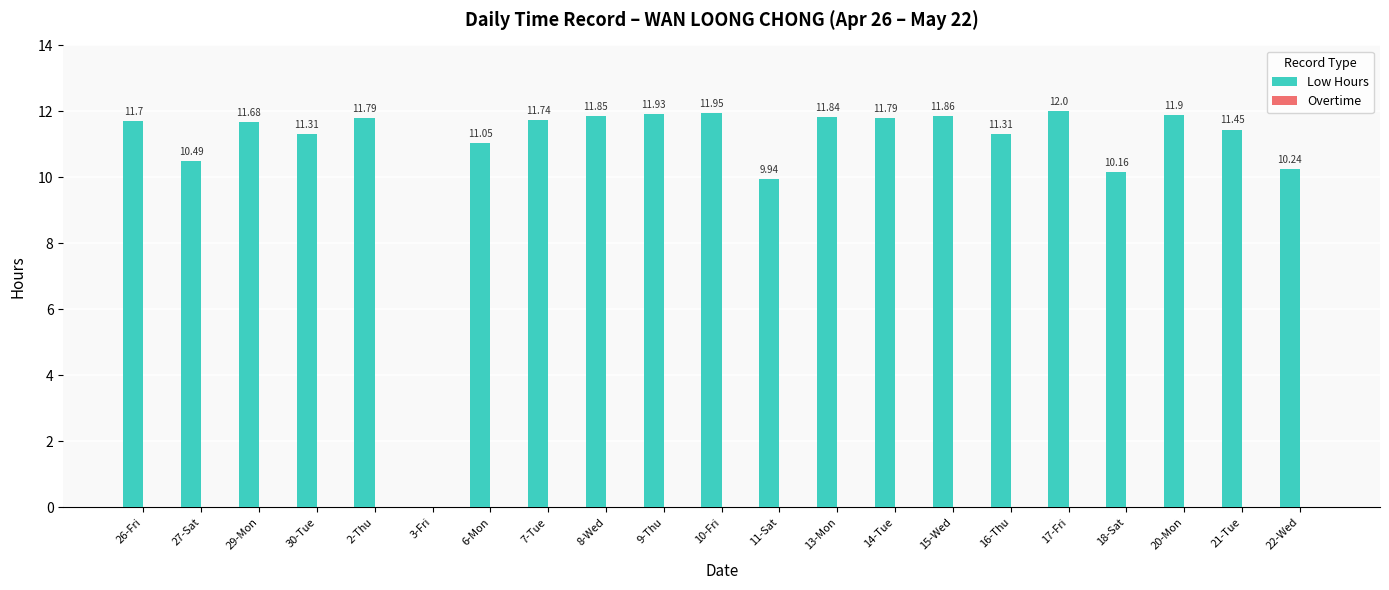

Does the chart contain stacked bars?

No